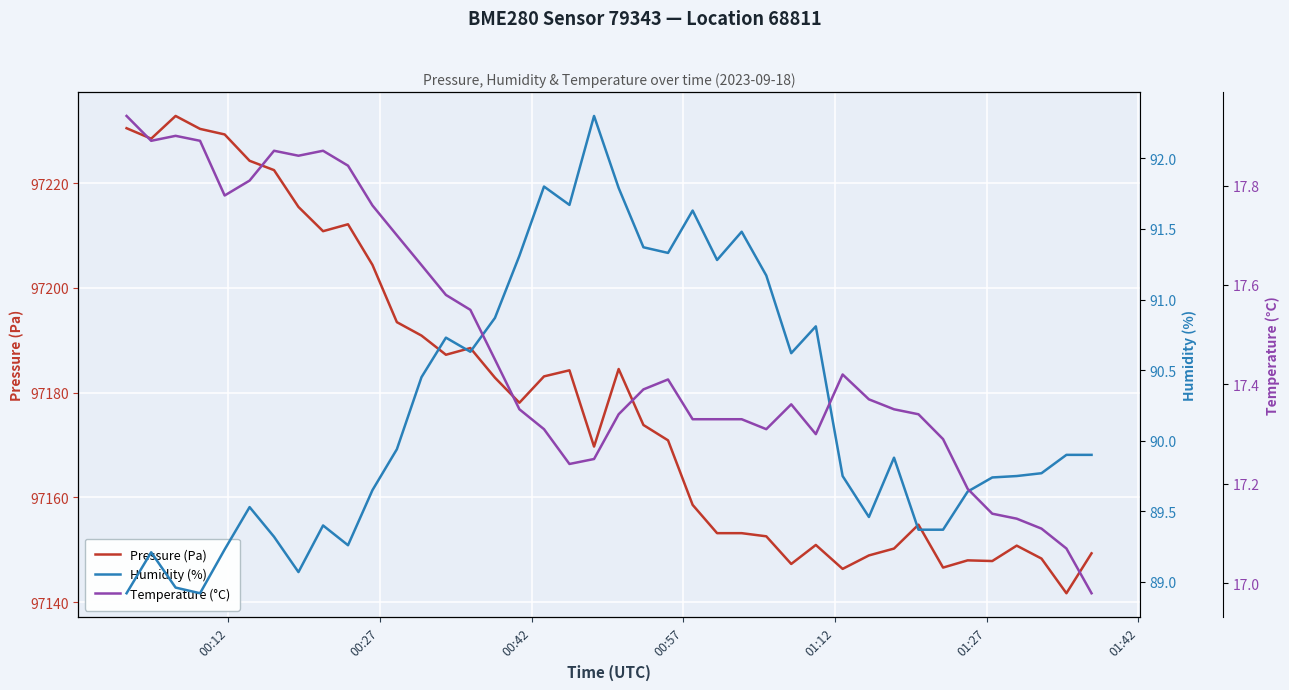

How many lines are shown in the chart?

3